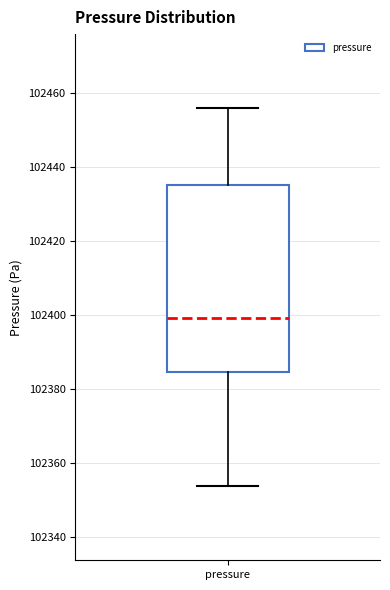

Read this box plot against the y-axis: the position of the median line, the range covered by the box, and the ends of both whiskers. The values are not printed on the chart, so give them approximately, as read against the axis.

median 102400, box 102384 to 102436, whiskers 102354 to 102456